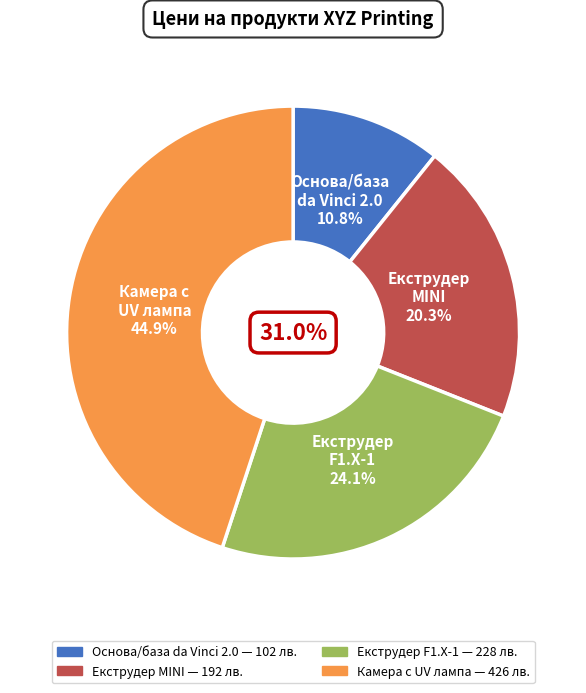

To the nearest percent, what is the average slice percentage?

25%